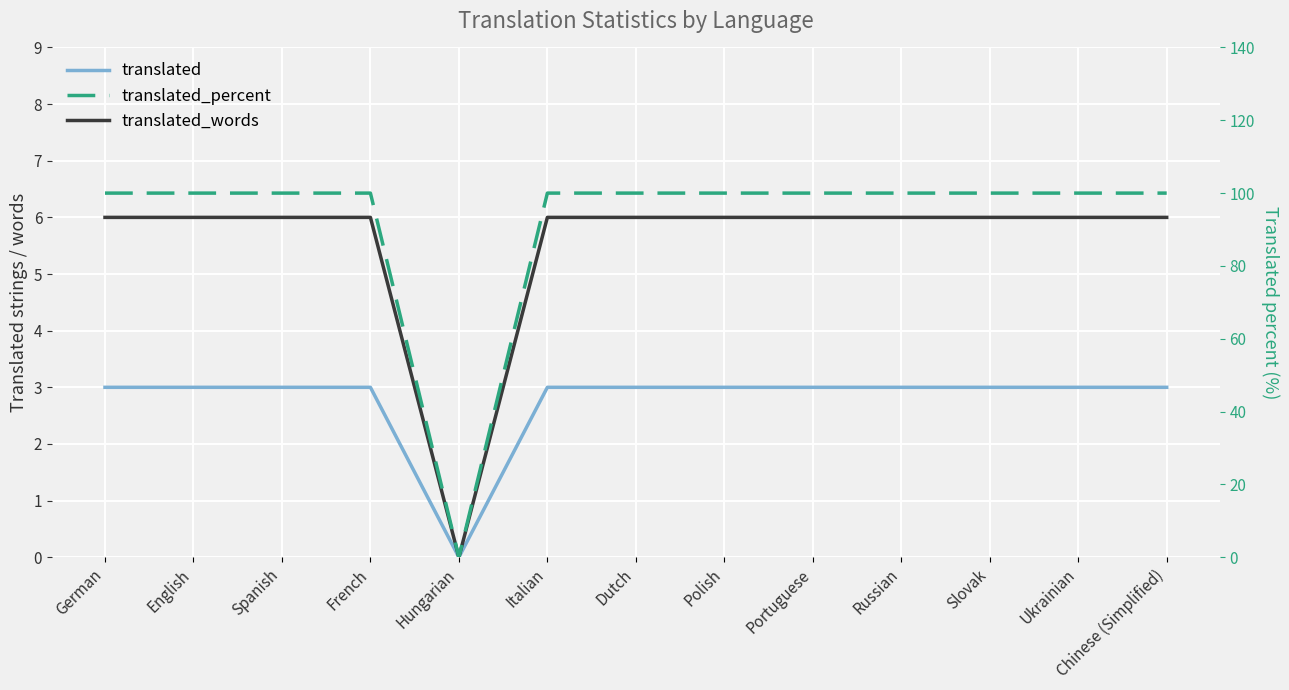

Reading left to right, extract all data points from this chart.

translated: German=3	English=3	Spanish=3	French=3	Hungarian=0	Italian=3	Dutch=3	Polish=3	Portuguese=3	Russian=3	Slovak=3	Ukrainian=3	Chinese (Simplified)=3
translated_words: German=6	English=6	Spanish=6	French=6	Hungarian=0	Italian=6	Dutch=6	Polish=6	Portuguese=6	Russian=6	Slovak=6	Ukrainian=6	Chinese (Simplified)=6
translated_percent: German=100	English=100	Spanish=100	French=100	Hungarian=0	Italian=100	Dutch=100	Polish=100	Portuguese=100	Russian=100	Slovak=100	Ukrainian=100	Chinese (Simplified)=100